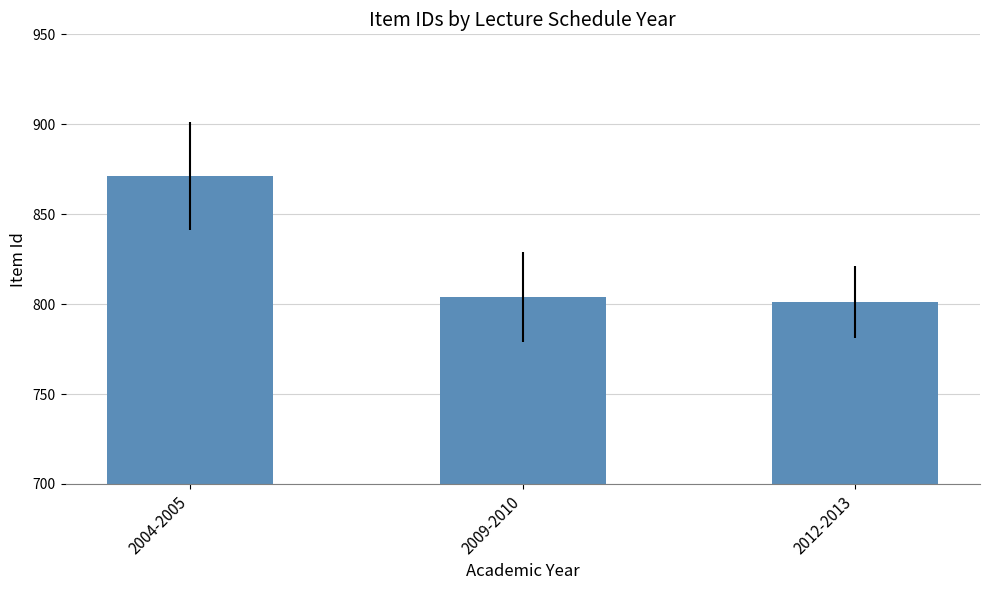

What position from the right is 2012-2013?

1